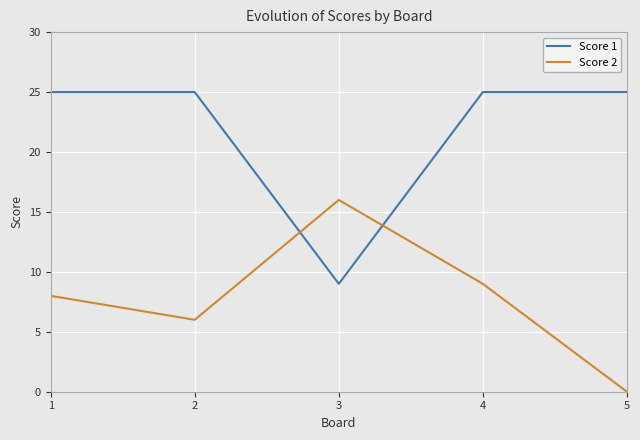

Reading left to right, list all the values displayed in this chart.

Score 1: 25	25	9	25	25
Score 2: 8	6	16	9	0